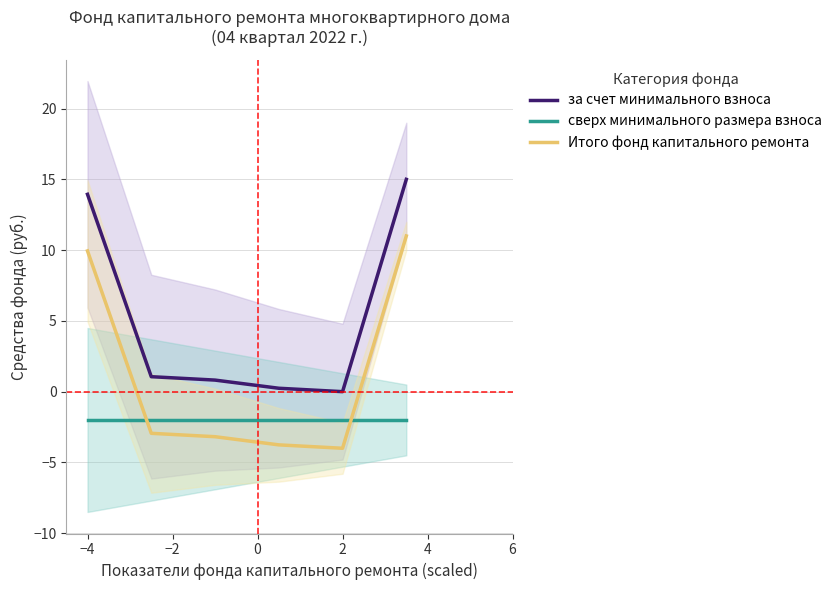

The value of Итого фонд капитального ремонта at −4 is 16.1. True or false?

False